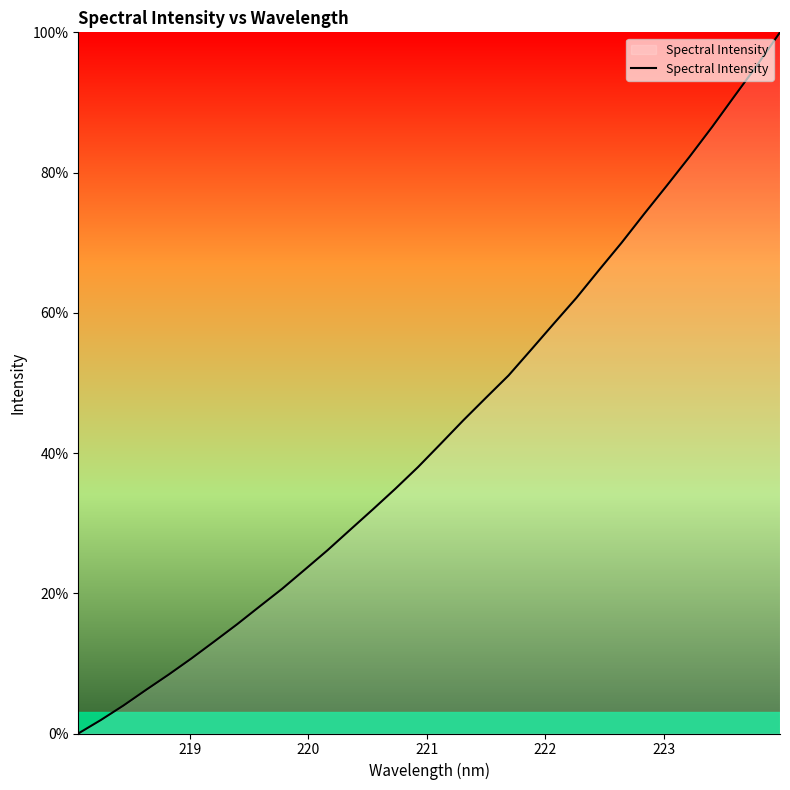

What is the greatest value displayed?

100.0